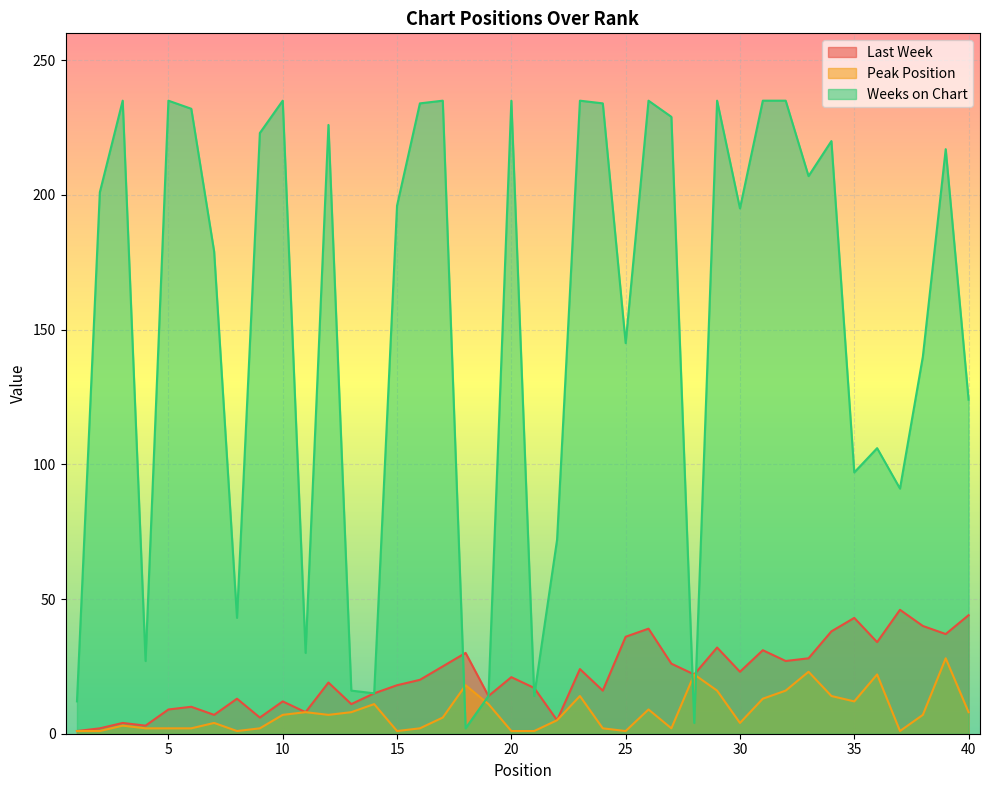

What is the difference between the Peak Position values at 13 and 36?

14